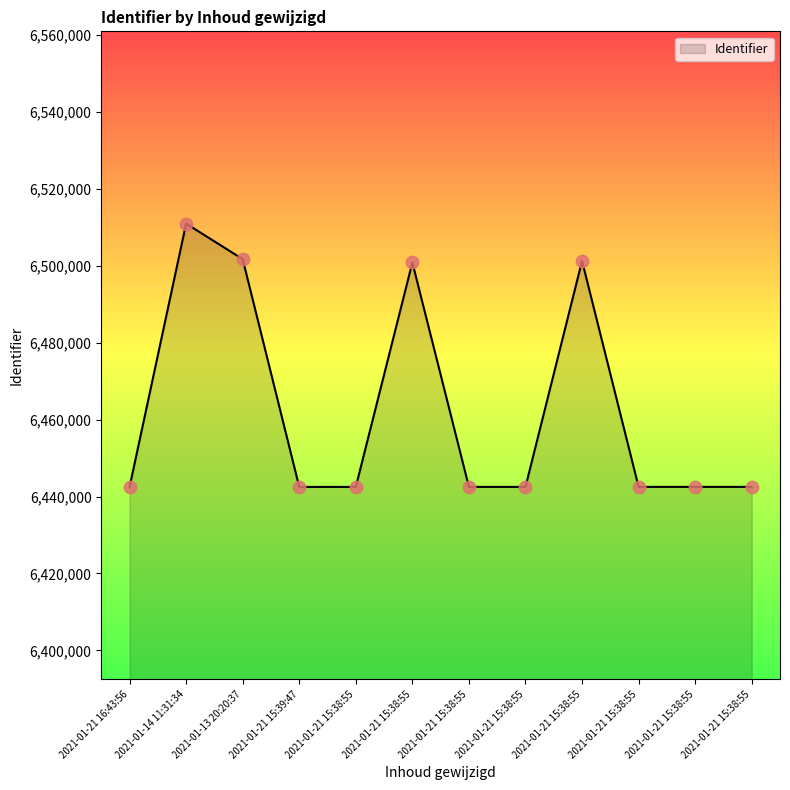

How many lines are shown in the chart?

1